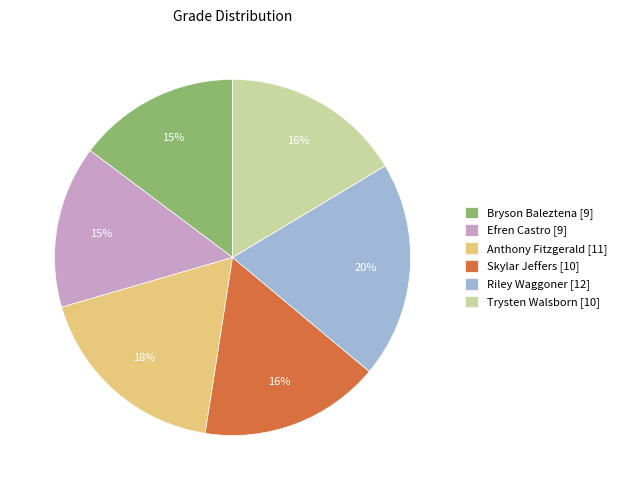

Which has a higher value, Skylar Jeffers [10] or Efren Castro [9]?

Skylar Jeffers [10]